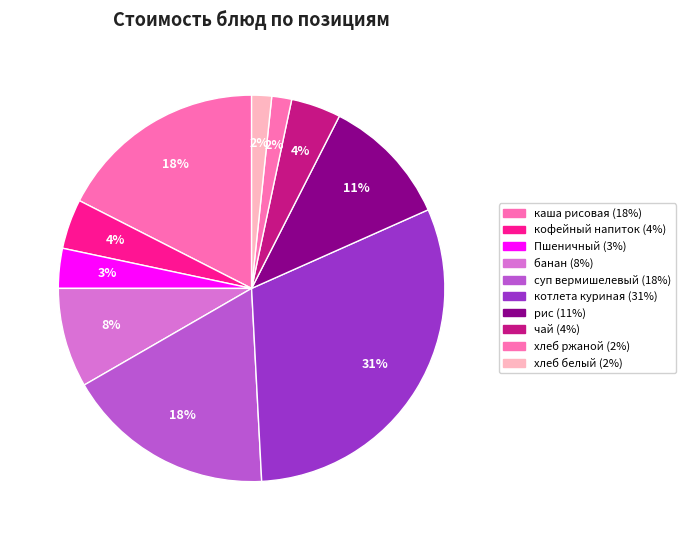

How many segments does this pie chart have?

10